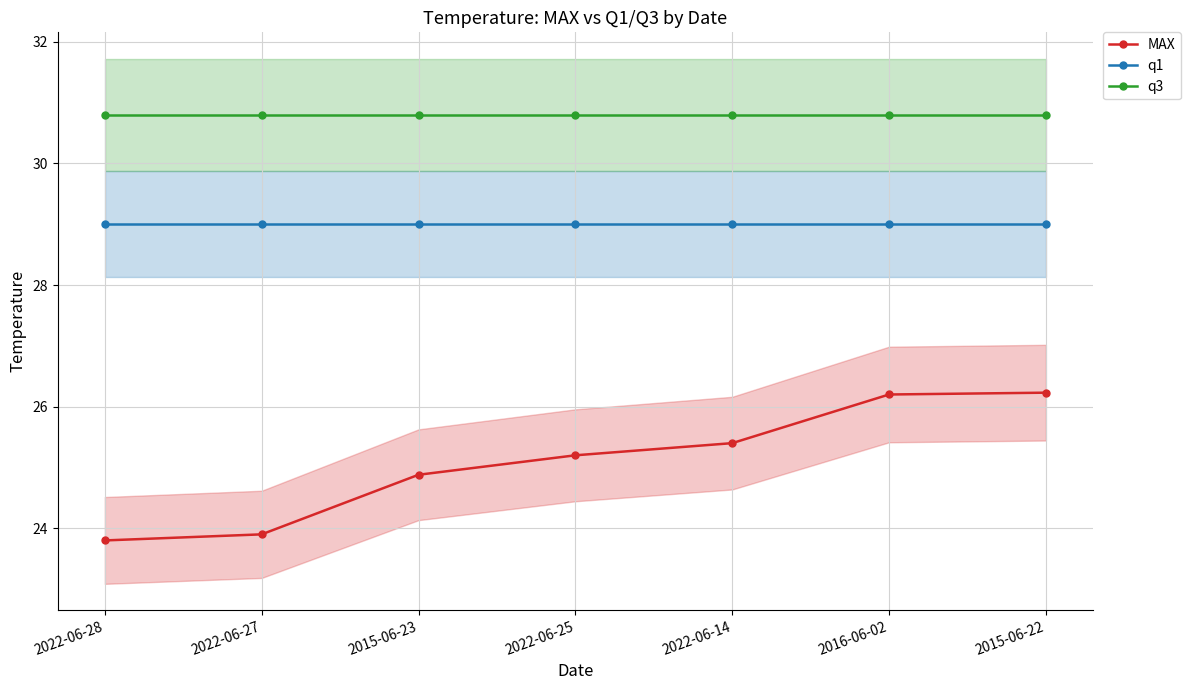

How many series are shown in this chart?

3